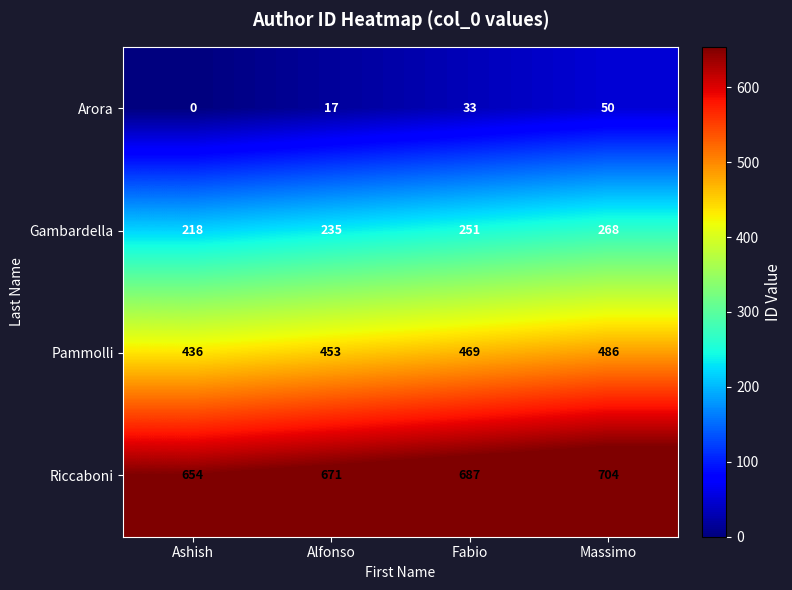

What is the sum of the Pammolli values at Fabio and Massimo?

955